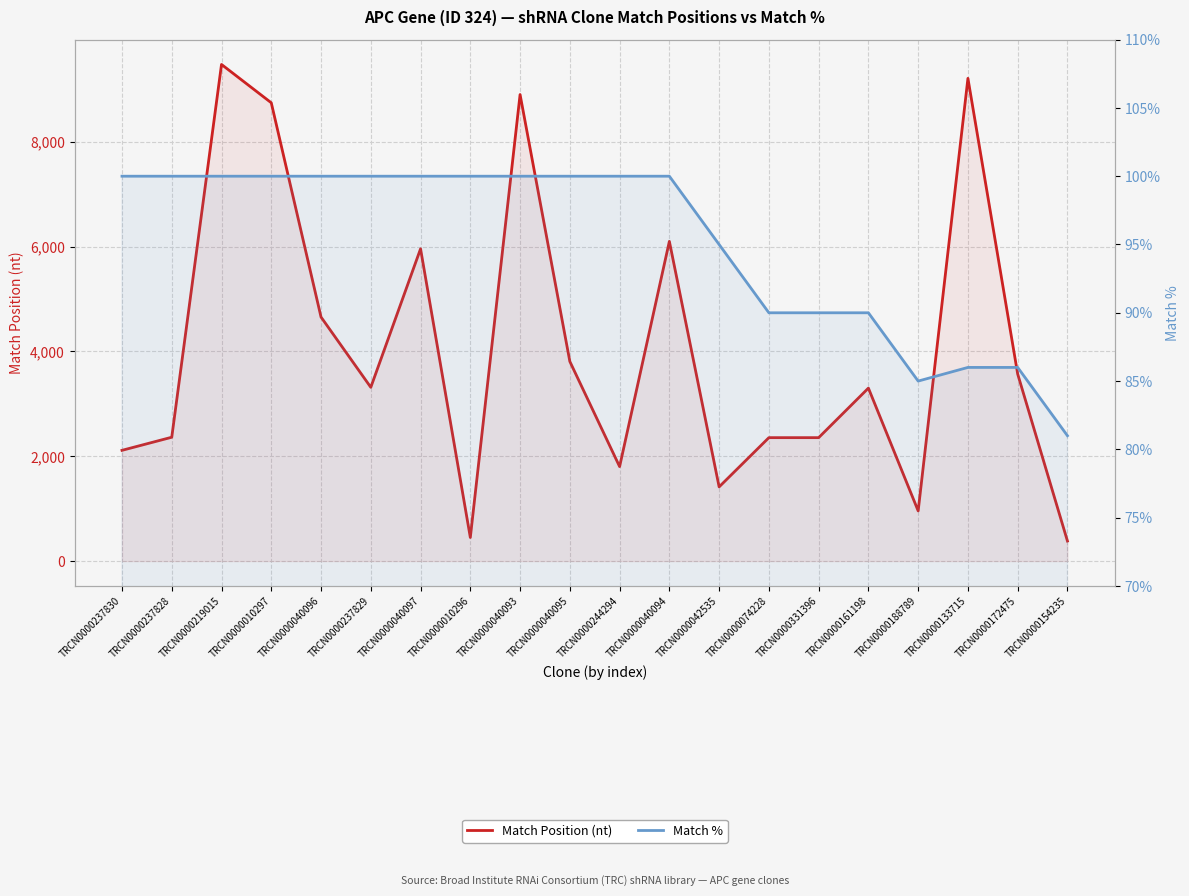

Where is Match % nearest to the value 90?

TRCN0000074228